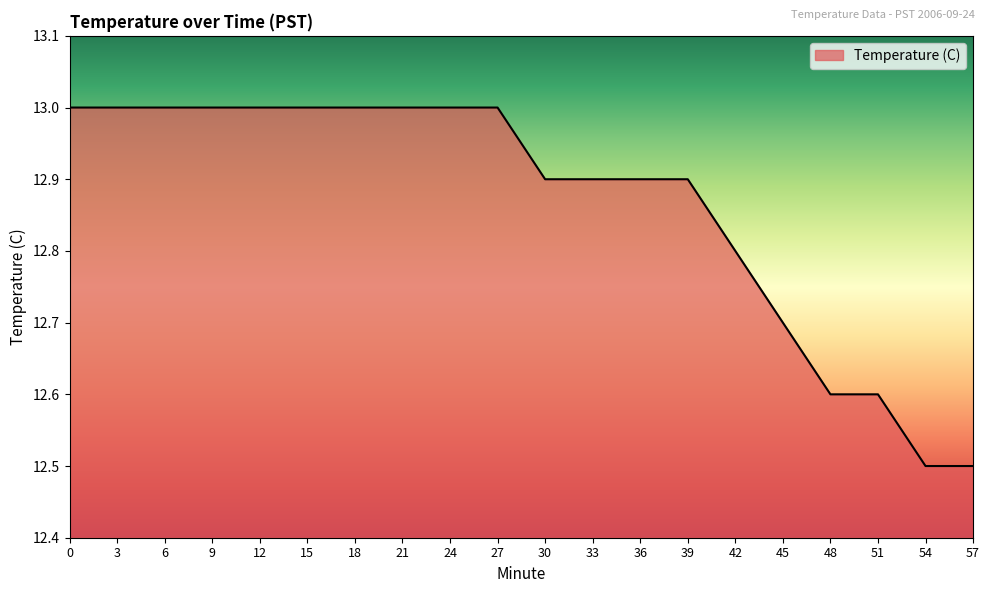

Between 42 and 48, which is larger?

42